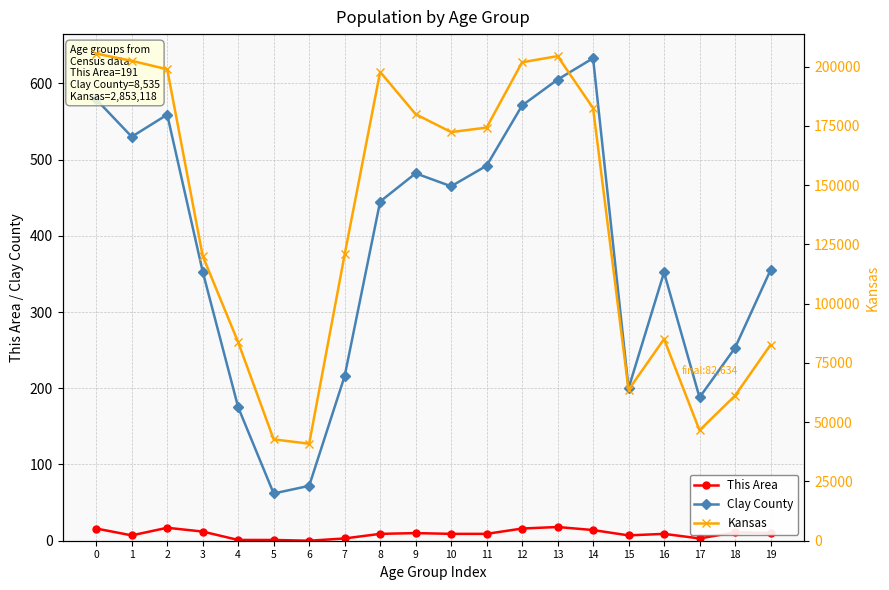

At how many categories does at least one series exceed 135680?

10